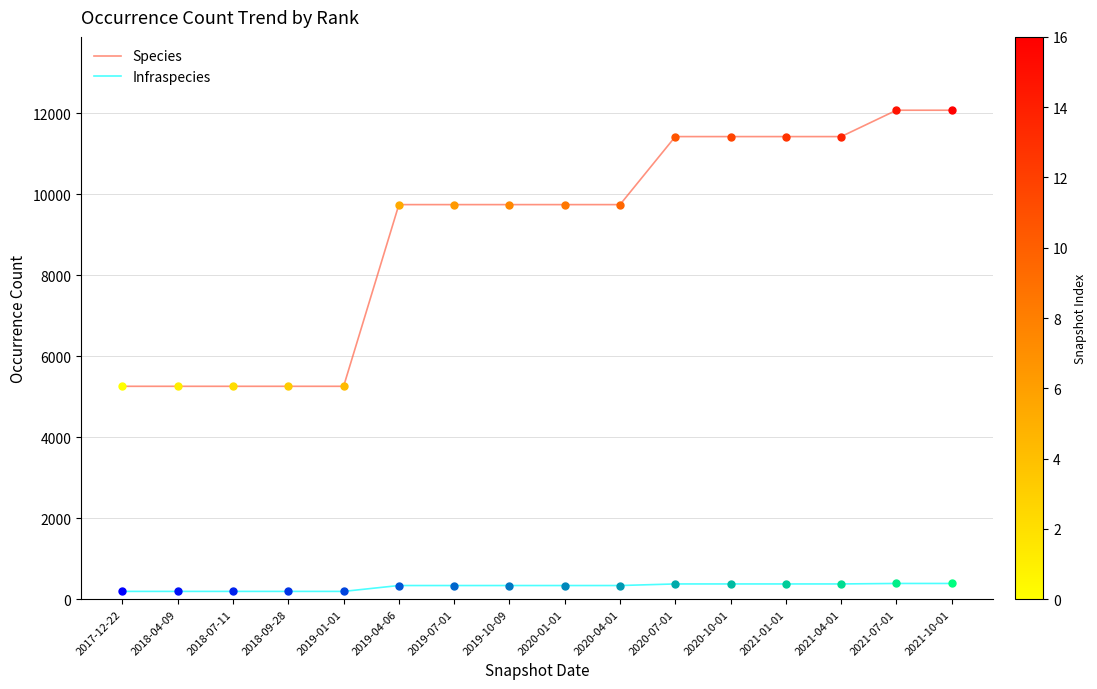

Is the value of Infraspecies at 2019-07-01 greater than the value of Species at 2020-01-01?

No